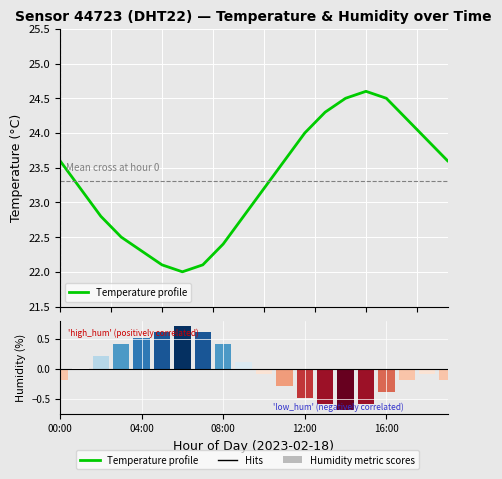

Which series has the widest spread of values?

Temperature profile